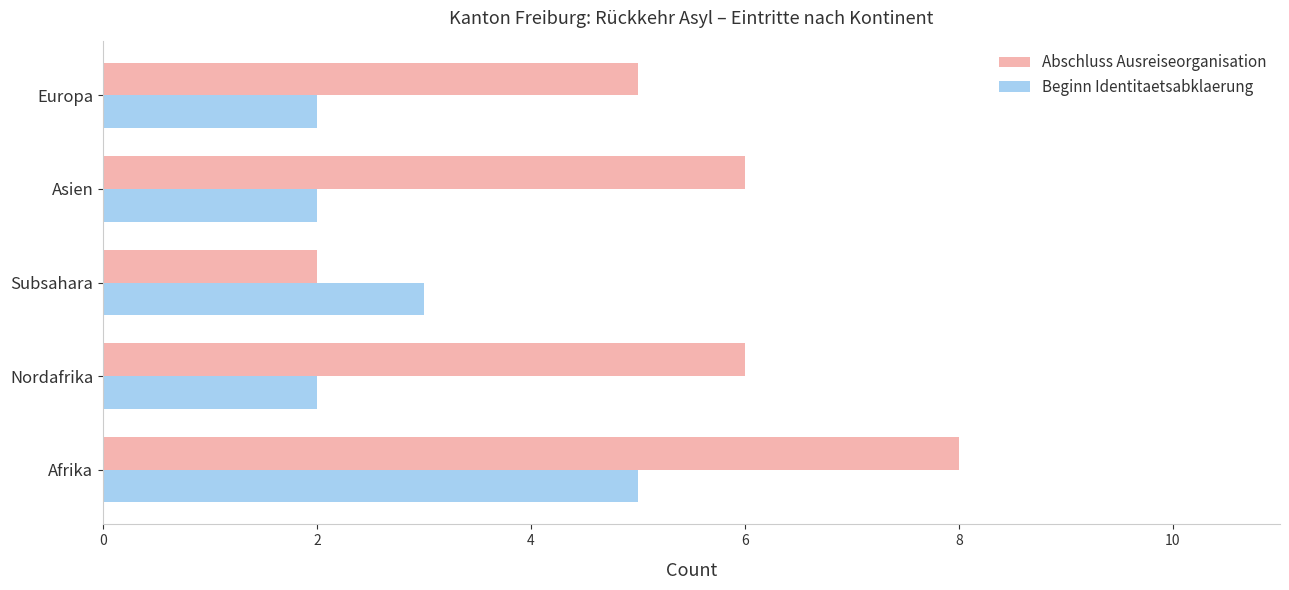

Rank the series by their average value, from highest to lowest.

Abschluss Ausreiseorganisation, Beginn Identitaetsabklaerung